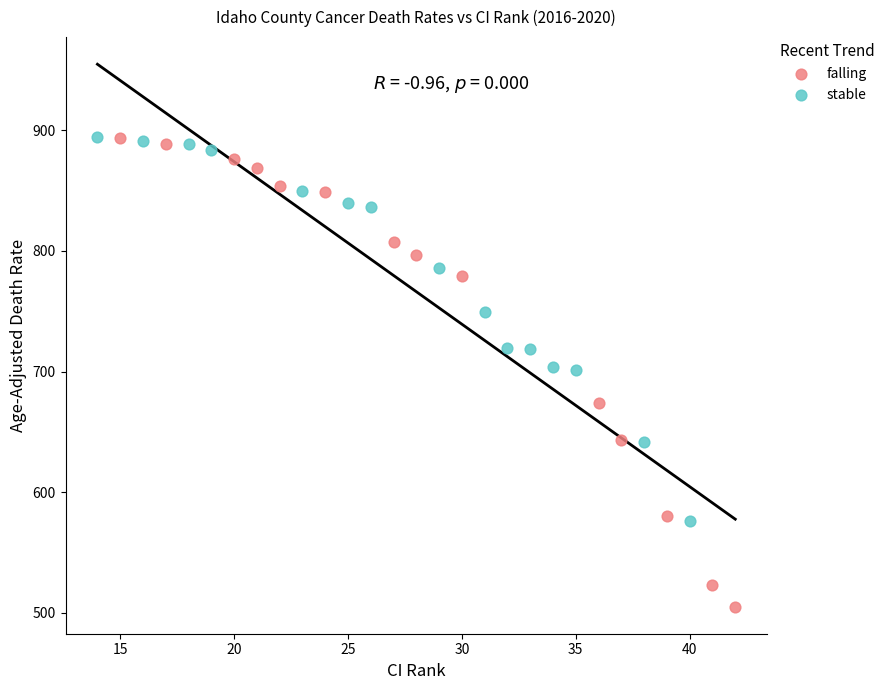

What are all the series names shown in the legend?

falling, stable